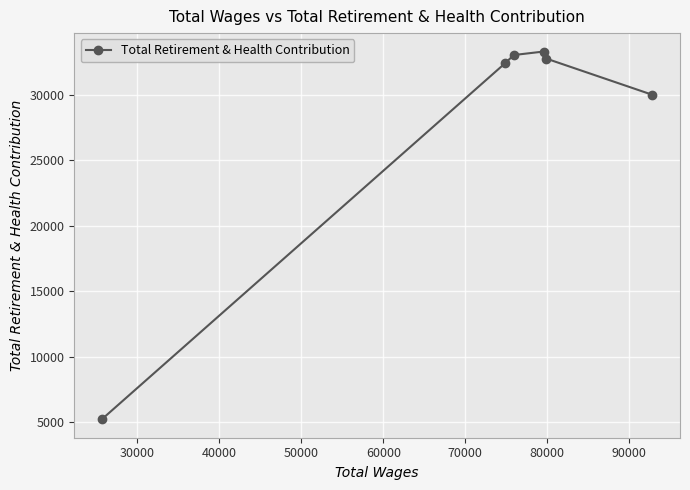

What is the minimum value shown in the chart?

5204